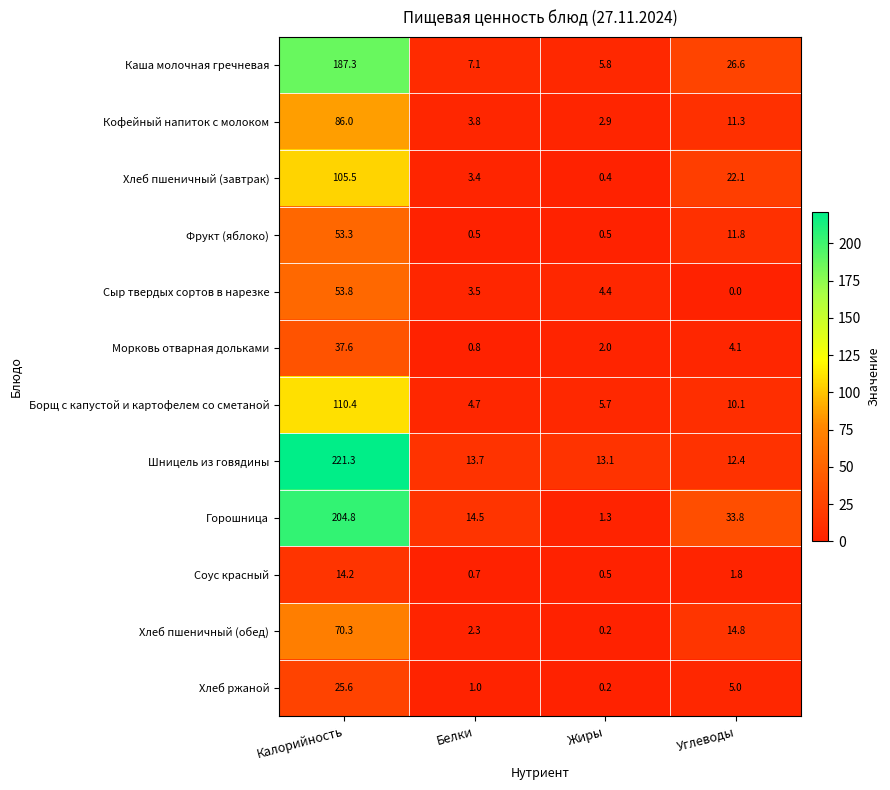

List the labels in order of Хлеб пшеничный (завтрак) value, smallest first.

Жиры, Белки, Углеводы, Калорийность